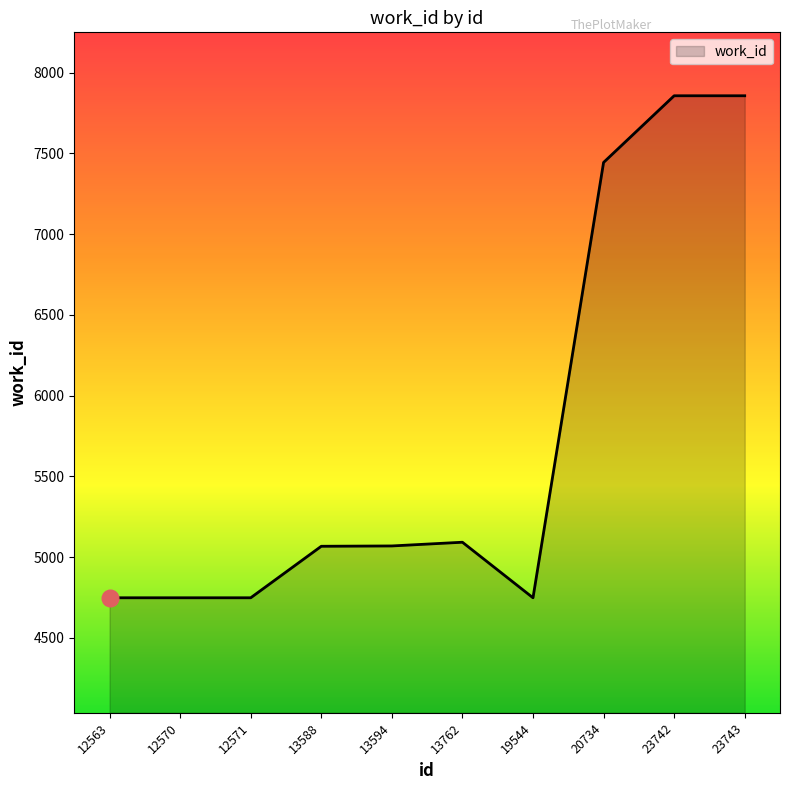

What is the smallest value displayed?

4748